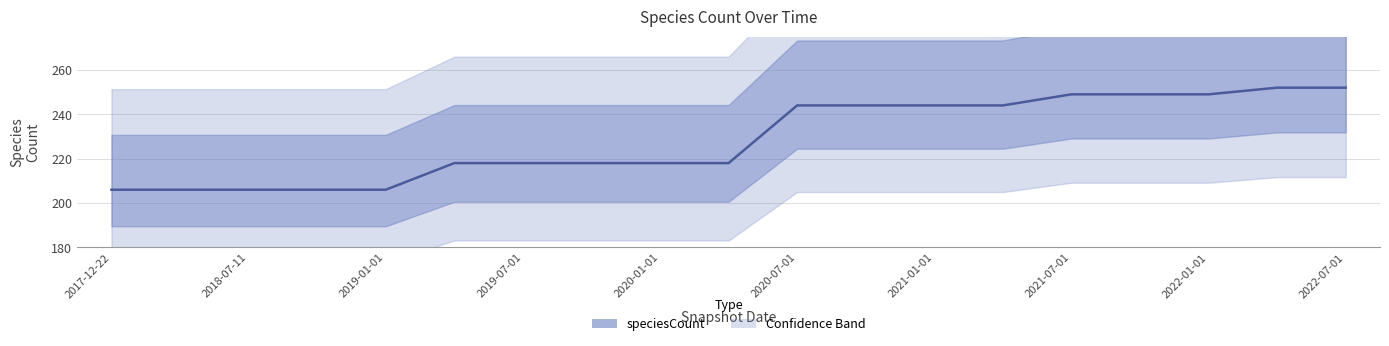

Reading left to right, extract all data points from this chart.

206	206	206	206	206	218	218	218	218	218	244	244	244	244	249	249	249	252	252